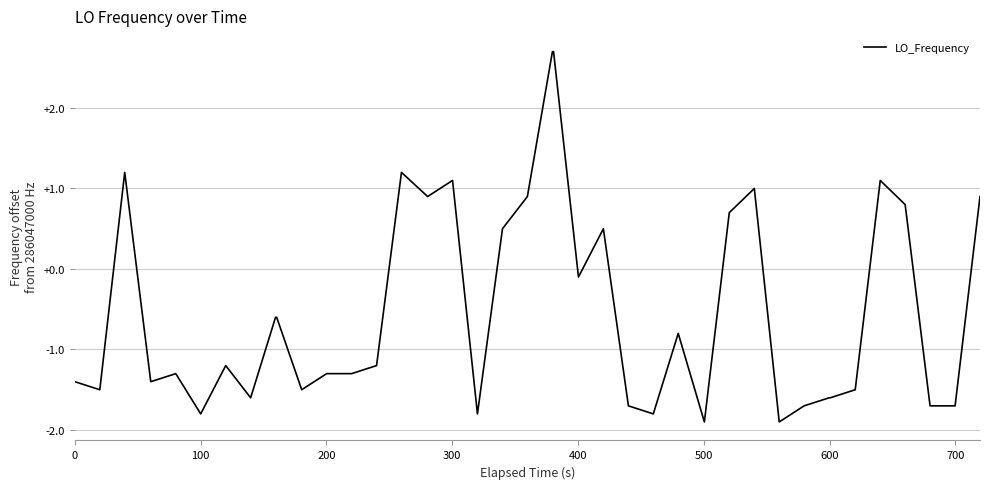

How many lines are shown in the chart?

1